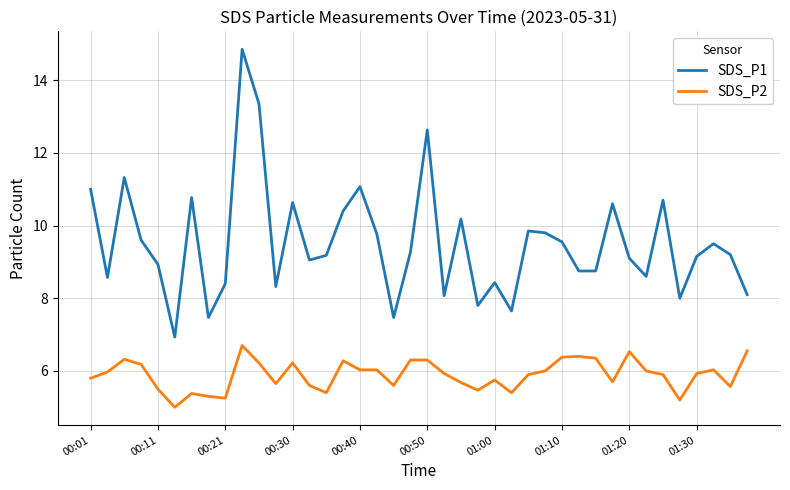

What is the difference between the maximum and minimum values in the SDS_P2 series?

1.7